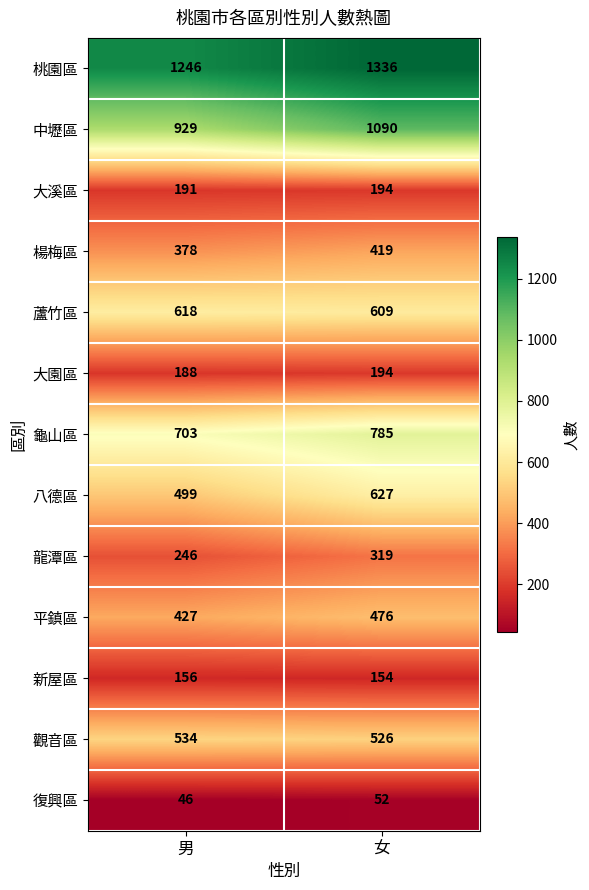

At how many categories does at least one series exceed 399?

2